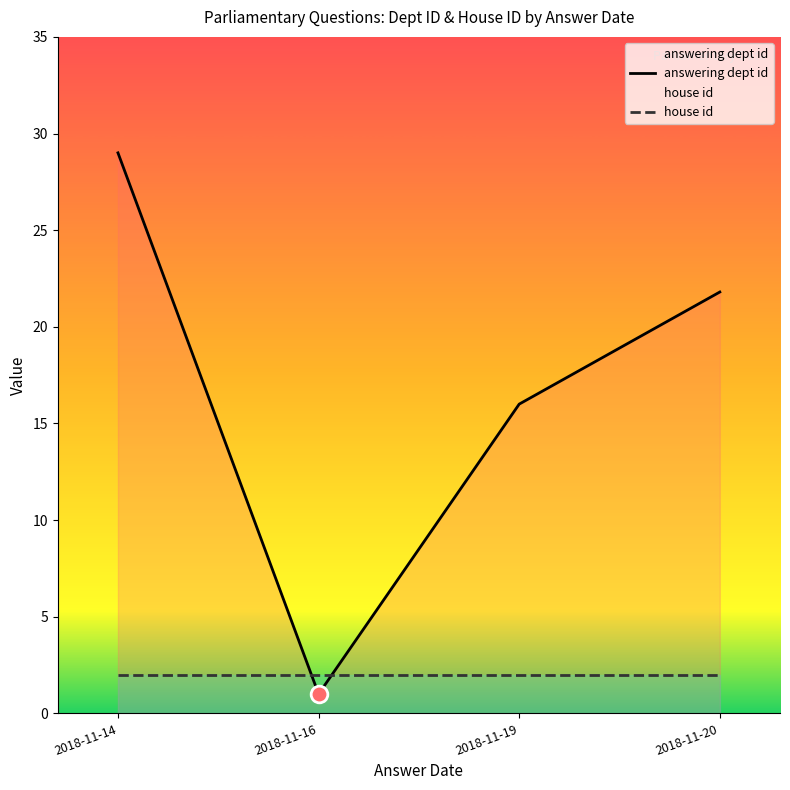

What is the sum of all house id values?

8.0